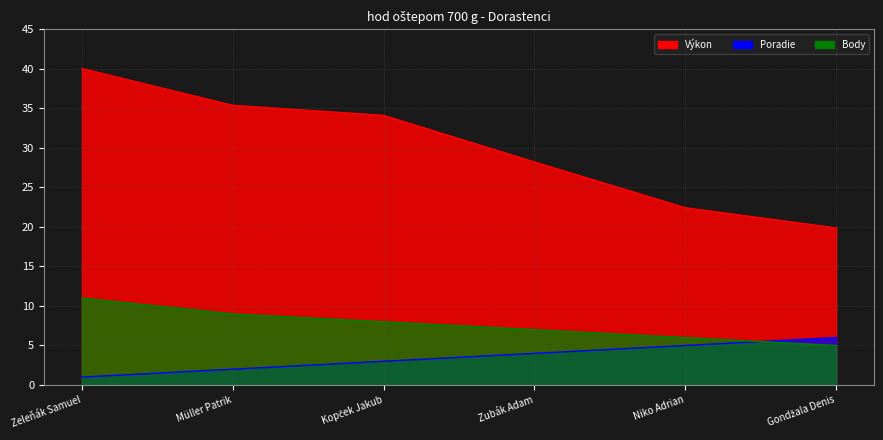

Count the Poradie values in the range 2 to 5.

4